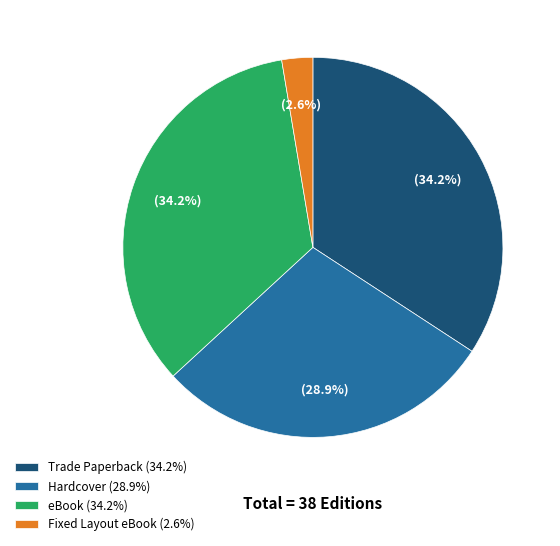

Is there a majority slice in this chart?

No